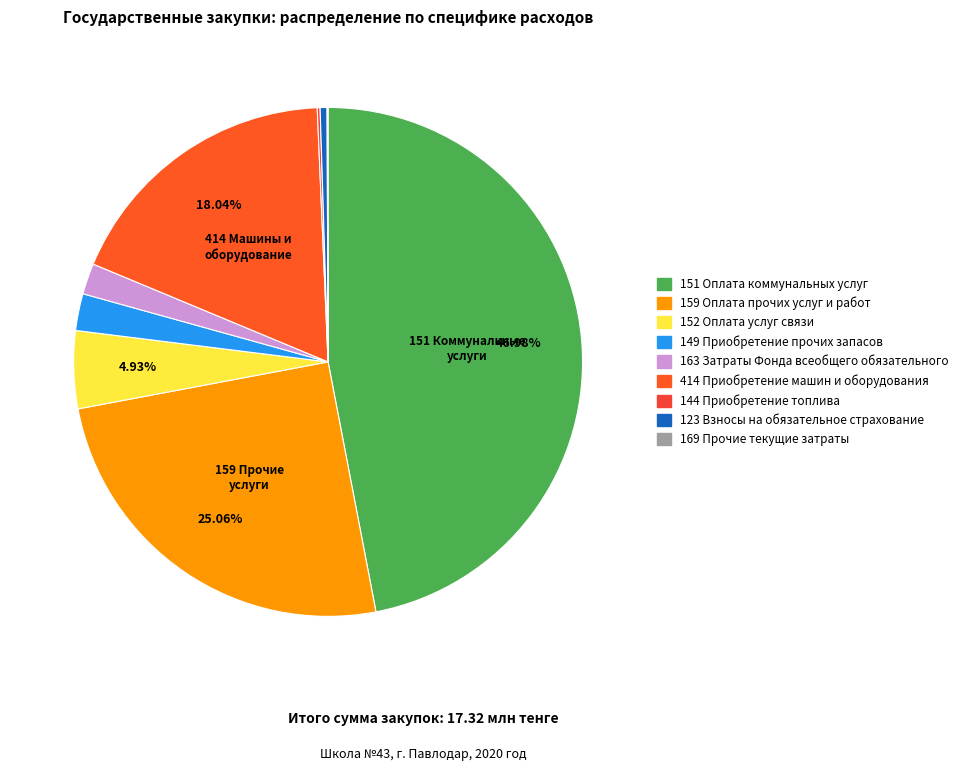

The 151 Оплата коммунальных услуг slice represents 47% of the pie. True or false?

True